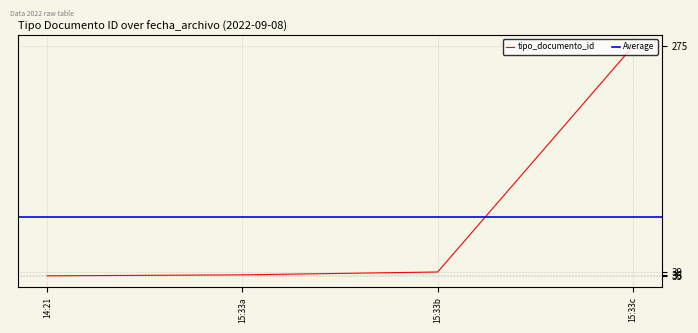

How many lines are shown in the chart?

1